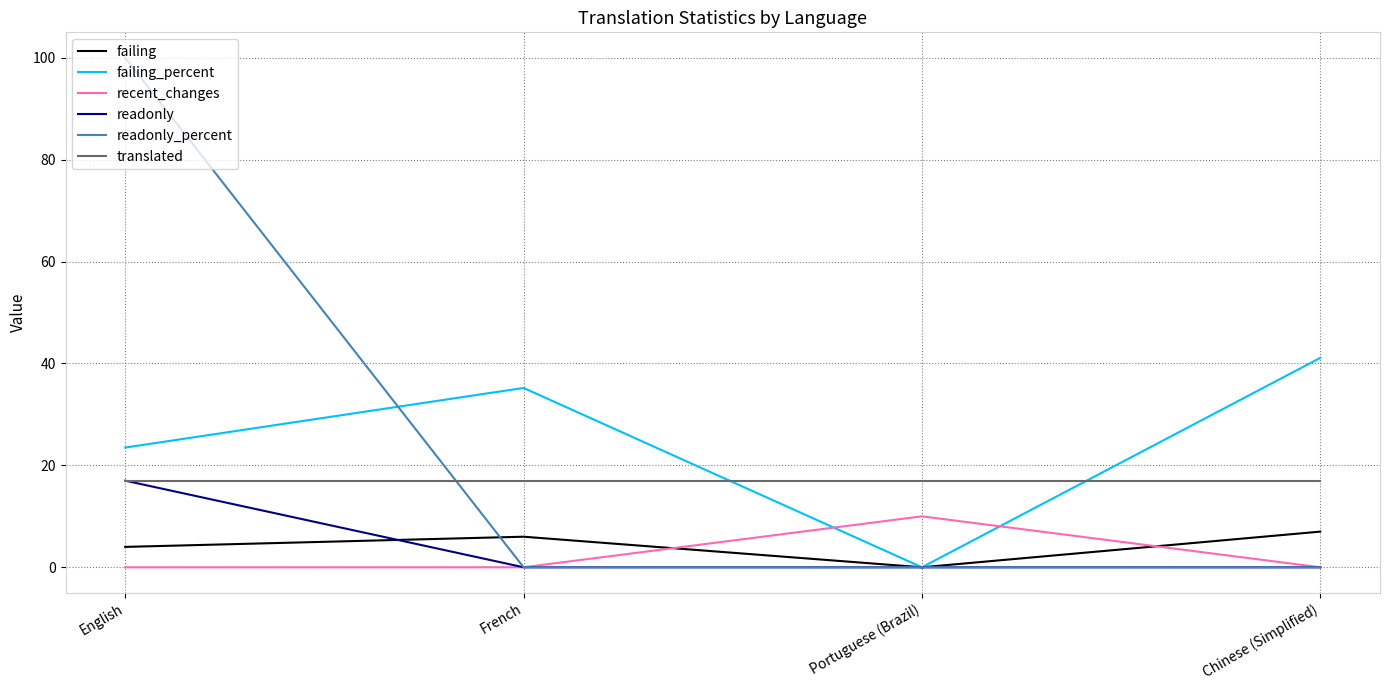

How many times do failing and recent_changes cross each other?

2